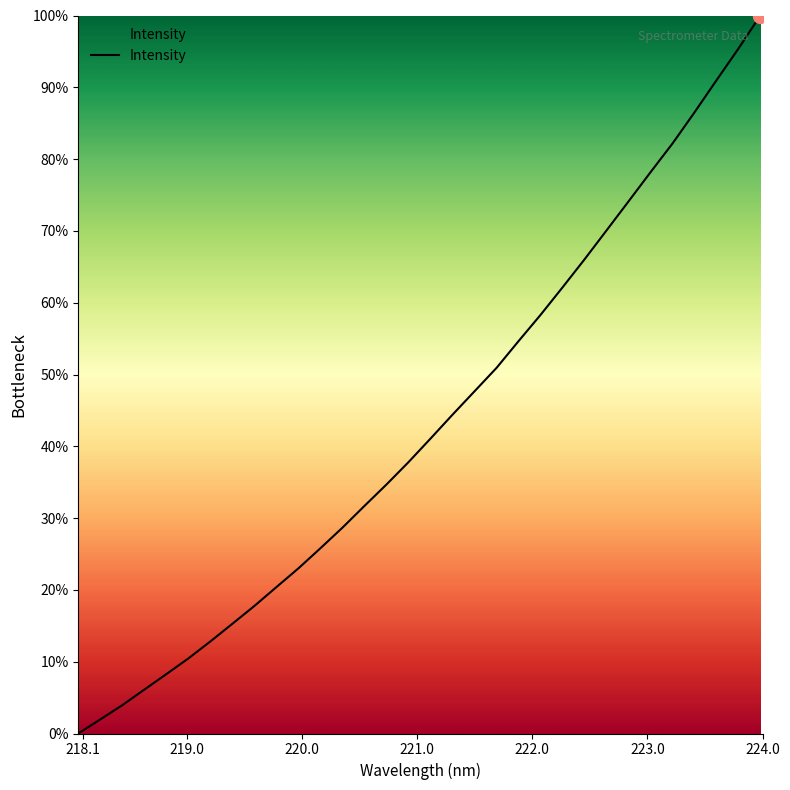

True or false: the data has more than 0 interior local peaks.

False